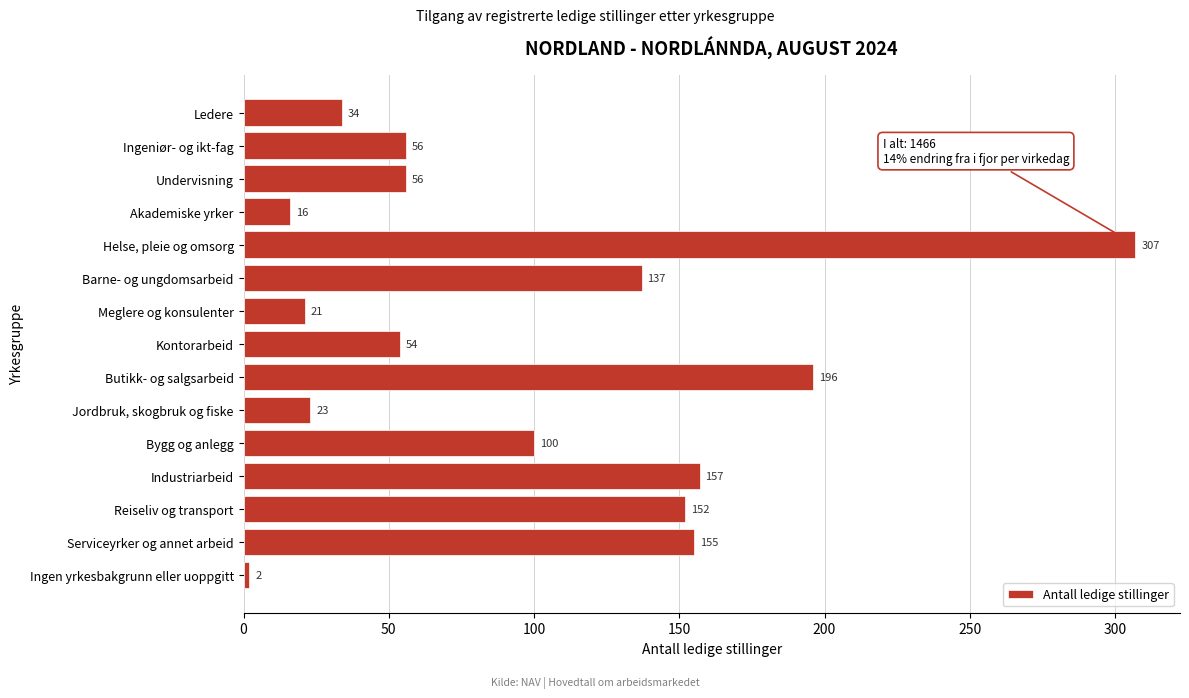

Reading top to bottom, list all the values displayed in this chart.

Ledere=34	Ingeniør- og ikt-fag=56	Undervisning=56	Akademiske yrker=16	Helse, pleie og omsorg=307	Barne- og ungdomsarbeid=137	Meglere og konsulenter=21	Kontorarbeid=54	Butikk- og salgsarbeid=196	Jordbruk, skogbruk og fiske=23	Bygg og anlegg=100	Industriarbeid=157	Reiseliv og transport=152	Serviceyrker og annet arbeid=155	Ingen yrkesbakgrunn eller uoppgitt=2